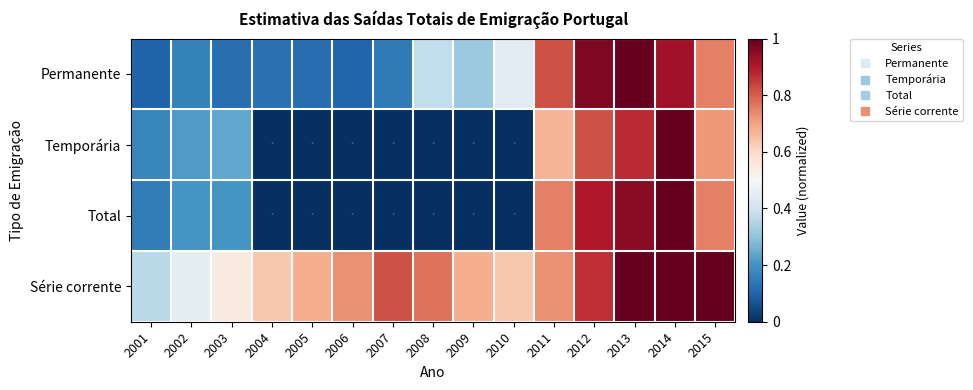

Between 2005 and 2008, which series saw the biggest shift?

Permanente